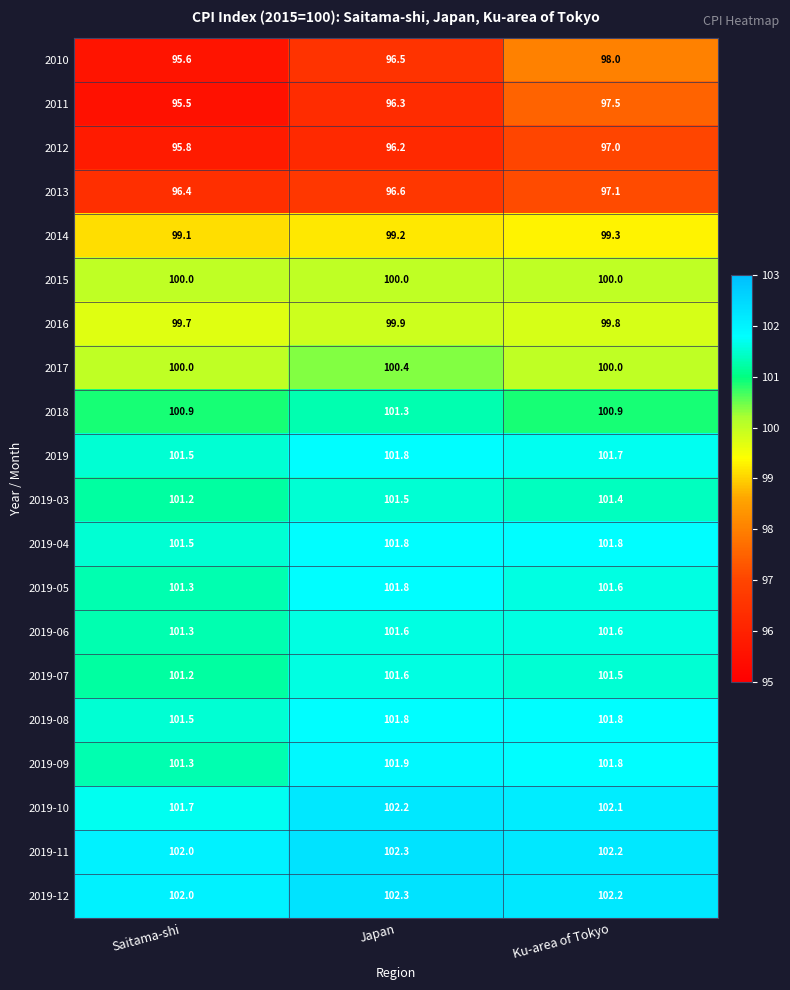

What is the maximum value shown in the chart?

102.3